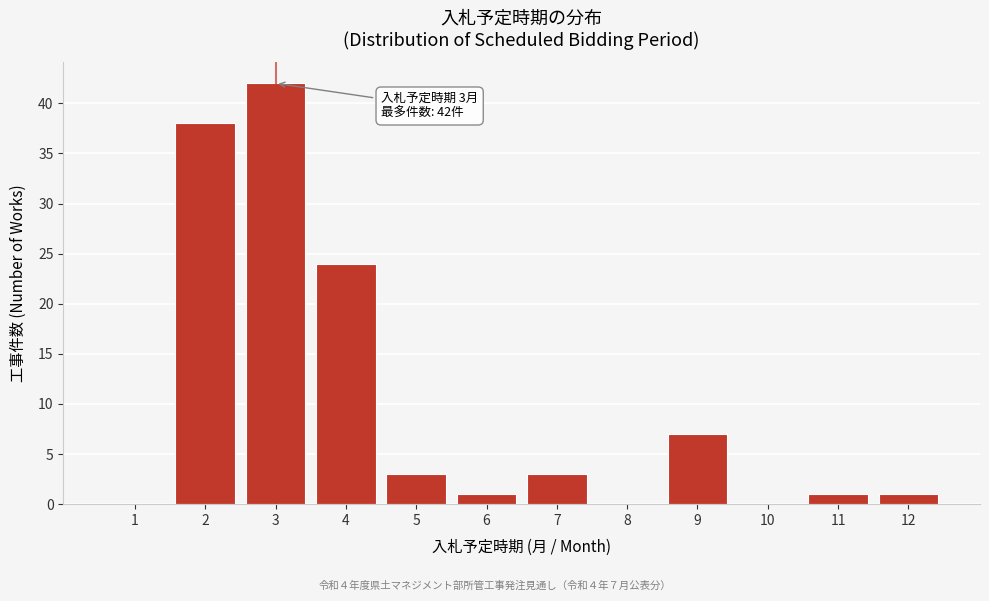

Reading left to right, what are all the values shown in this chart?

1=0	2=38	3=42	4=24	5=3	6=1	7=3	8=0	9=7	10=0	11=1	12=1